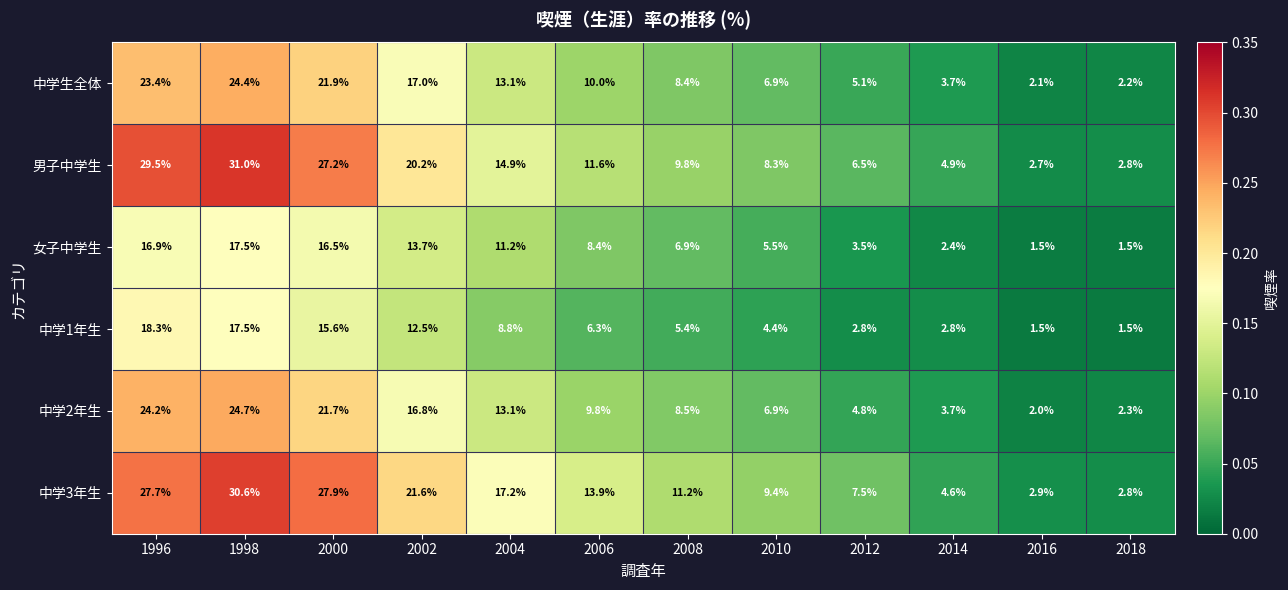

At how many categories does at least one series exceed 26?

3